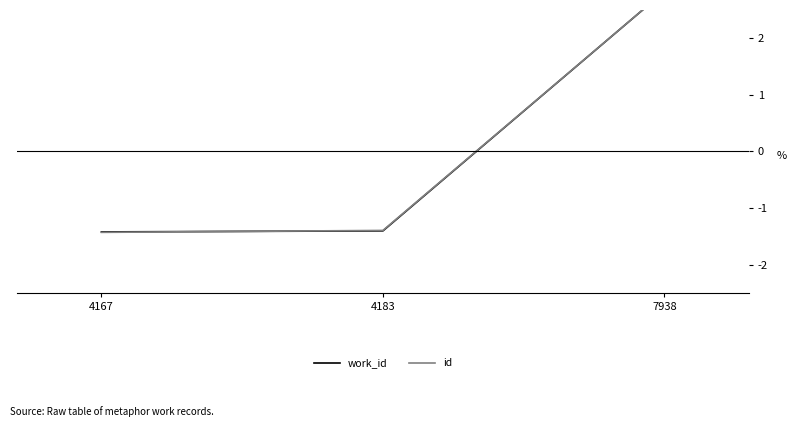

What is the maximum value shown in the chart?

2.8